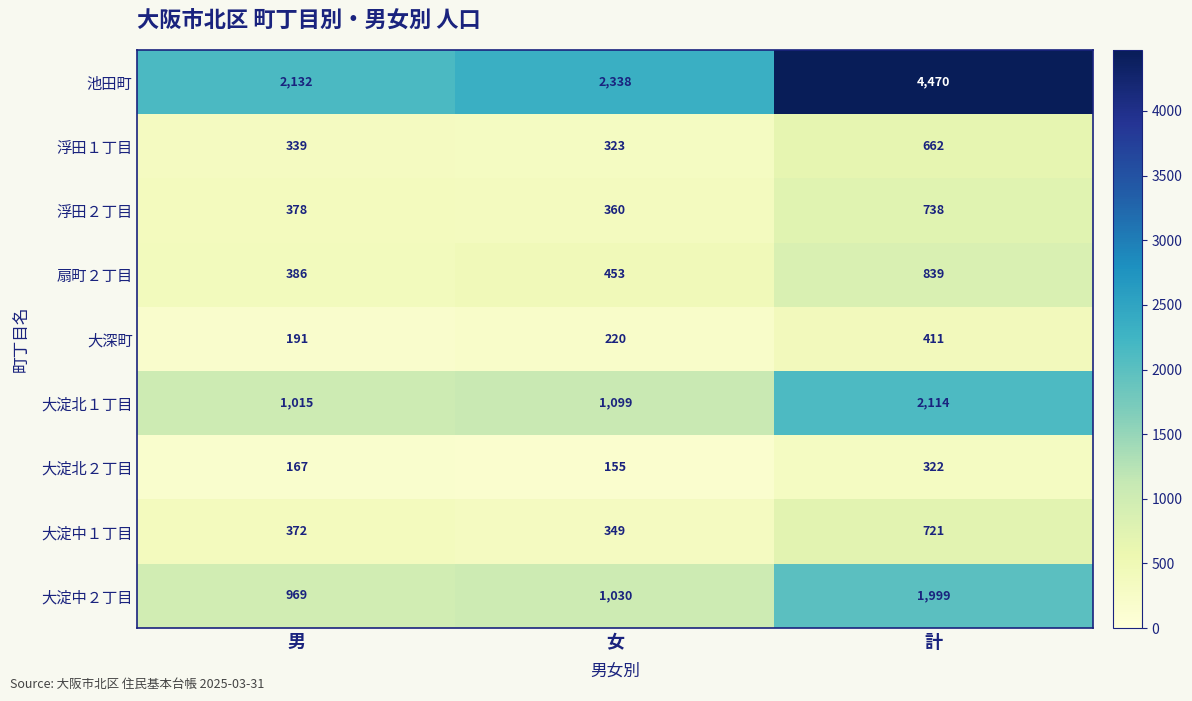

Is it true that 大淀中２丁目 equals 2719 at 計?

False